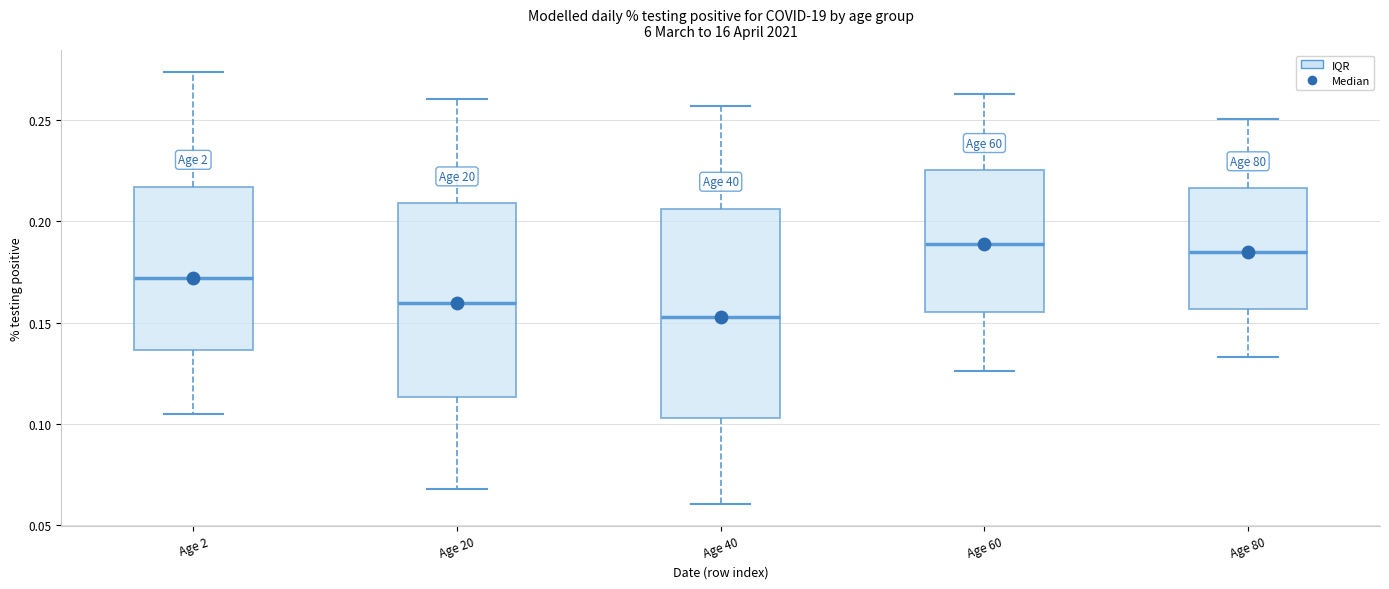

Reading left to right, read every box against the y-axis: the position of its median line, the range the box covers, and the ends of its whiskers. The values are not printed on the chart, so give them approximately, as read against the axis.

Age 2: median 0.170, box 0.135 to 0.215, whiskers 0.105 to 0.275
Age 20: median 0.160, box 0.115 to 0.210, whiskers 0.070 to 0.260
Age 40: median 0.155, box 0.105 to 0.205, whiskers 0.060 to 0.255
Age 60: median 0.190, box 0.155 to 0.225, whiskers 0.125 to 0.265
Age 80: median 0.185, box 0.155 to 0.215, whiskers 0.135 to 0.250